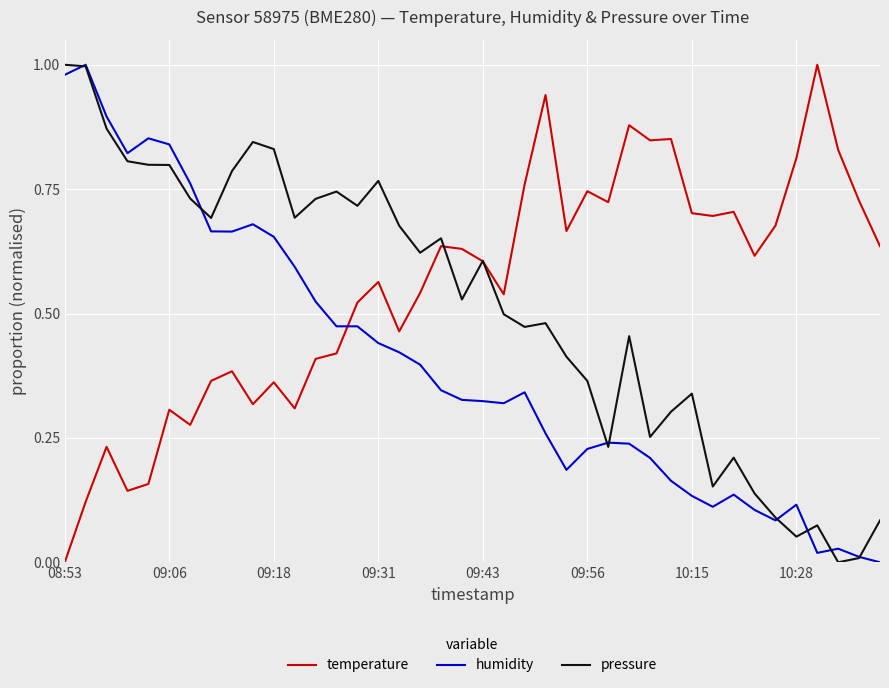

True or false: humidity and temperature intersect in this chart.

True